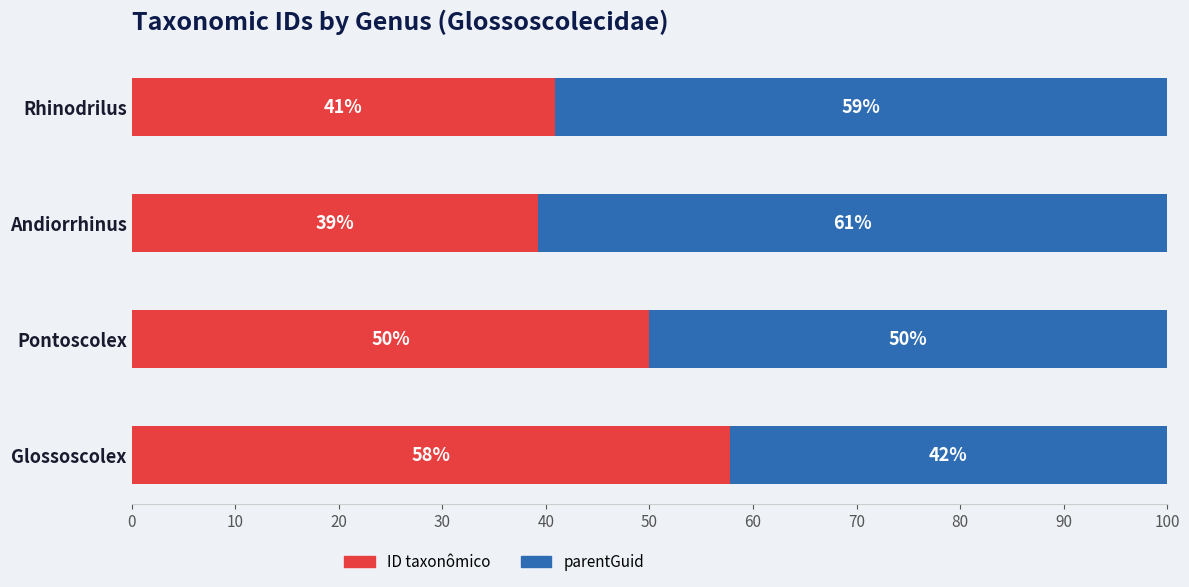

At which label does ID taxonômico reach its minimum?

Andiorrhinus